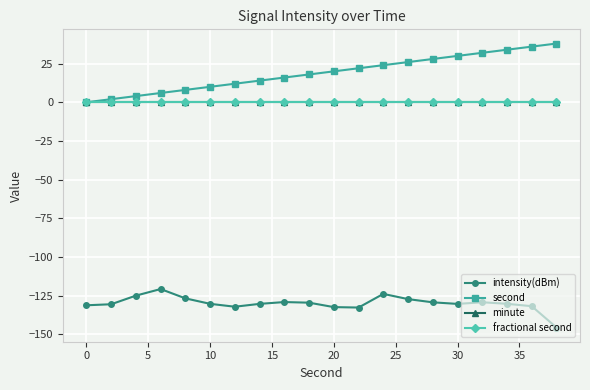

Reading left to right, transcribe all the data shown in this chart.

intensity(dBm): -131.3	-130.7	-125.1	-120.8	-126.8	-130.4	-132.3	-130.4	-129.2	-129.6	-132.5	-132.8	-124.0	-127.3	-129.4	-130.4	-129.4	-130.4	-131.9	-145.7
second: 0.0	2.0	4.0	6.0	8.0	10.0	12.0	14.0	16.0	18.0	20.0	22.0	24.0	26.0	28.0	30.0	32.0	34.0	36.0	38.0
minute: 0.0	0.0	0.0	0.0	0.0	0.0	0.0	0.0	0.0	0.0	0.0	0.0	0.0	0.0	0.0	0.0	0.0	0.0	0.0	0.0
fractional second: 0.0	0.0	0.0	0.0	0.0	0.0	0.0	0.0	0.0	0.0	0.0	0.0	0.0	0.0	0.0	0.0	0.0	0.0	0.0	0.0